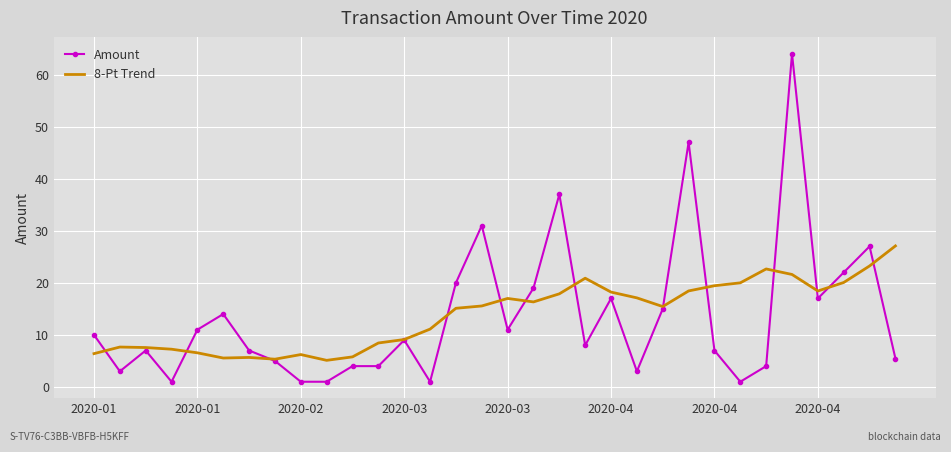

What is the lowest value of the 8-Pt Trend series?

5.1